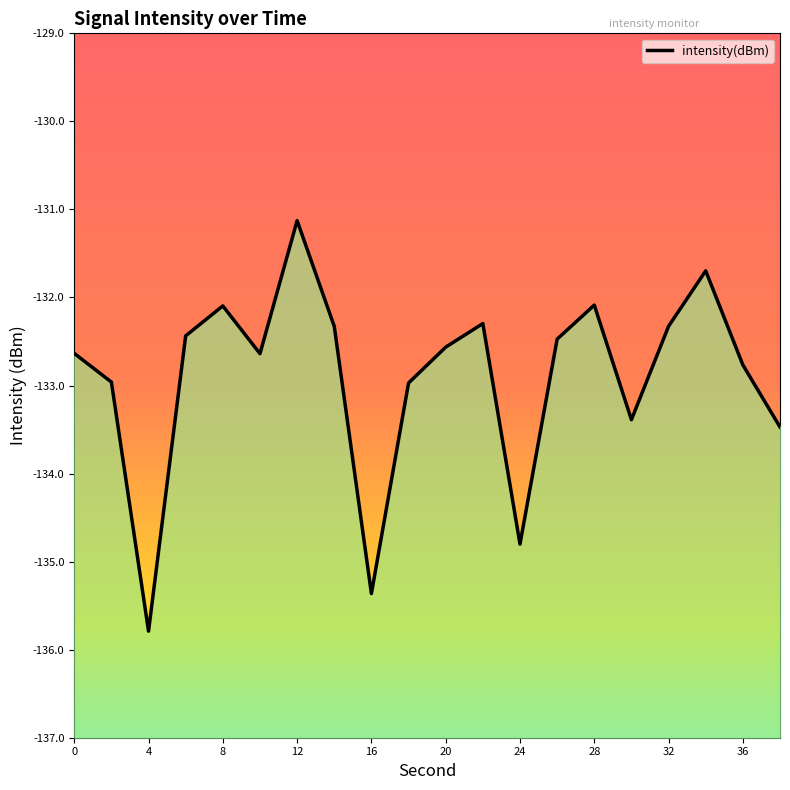

How many points are lower than both their immediate neighbors (excluding endpoints)?

5